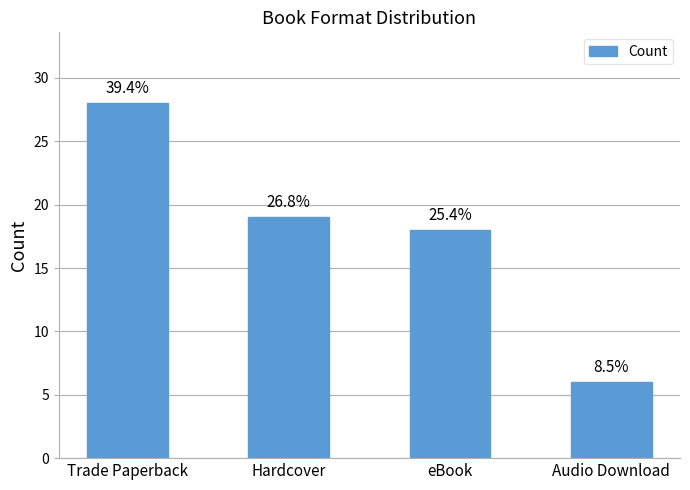

Which has a higher value, Hardcover or eBook?

Hardcover